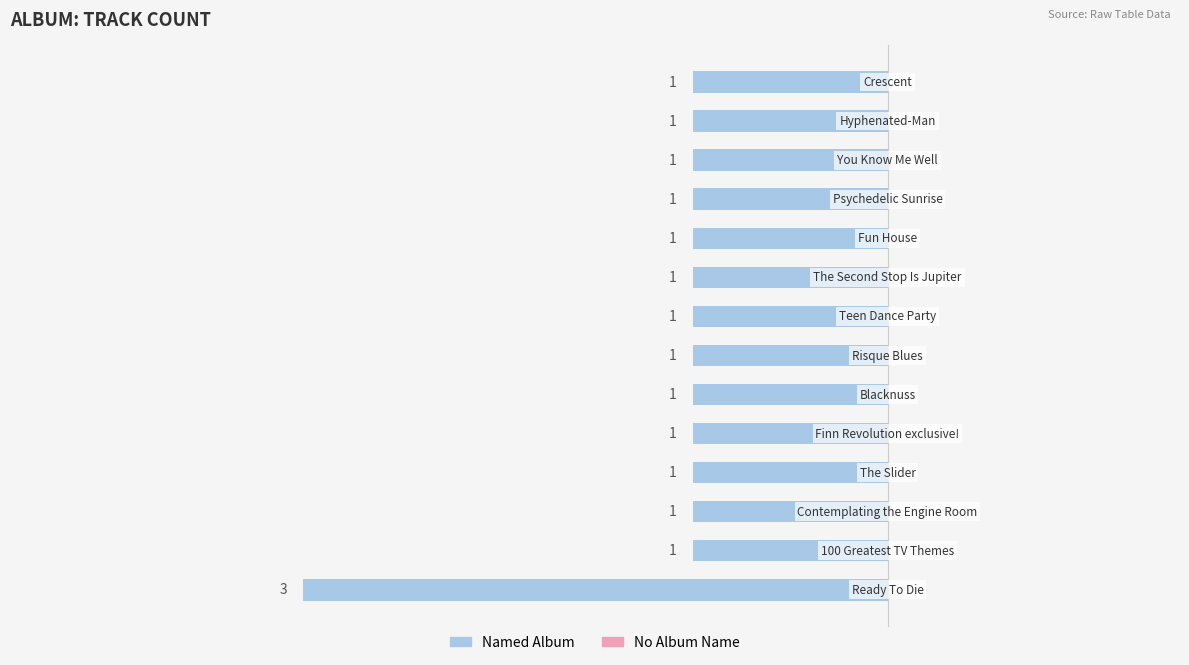

How many bars are there in total?

14